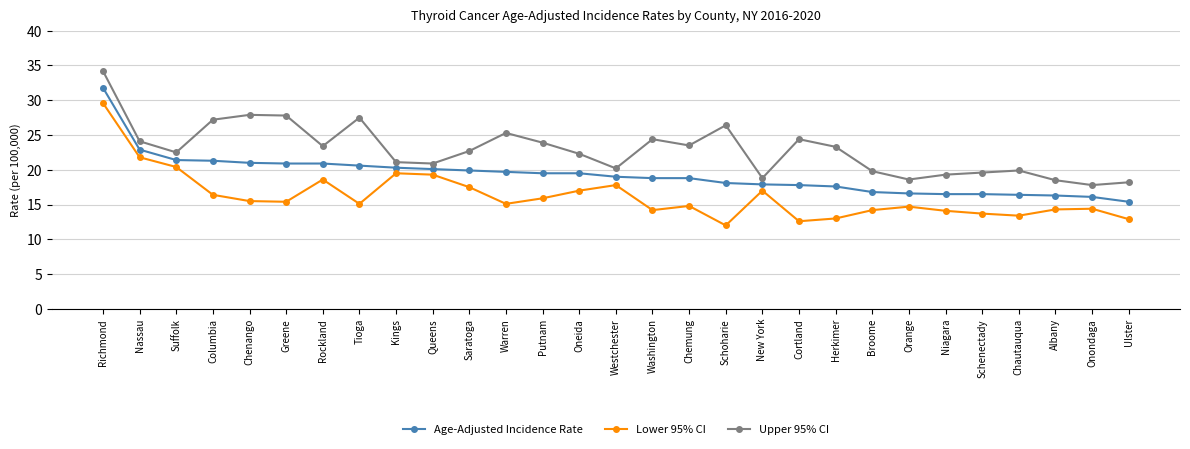

What is the difference between the maximum and second lowest values in the Upper 95% CI series?

16.0